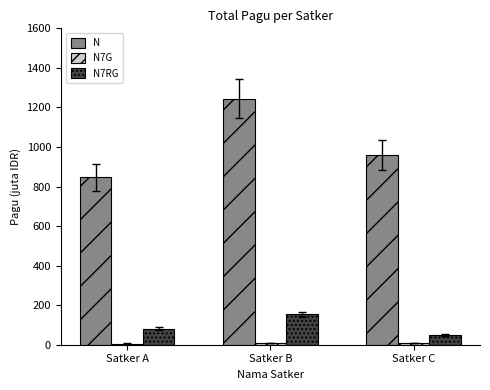

Is it true that N equals 1244.9 at Satker B?

True